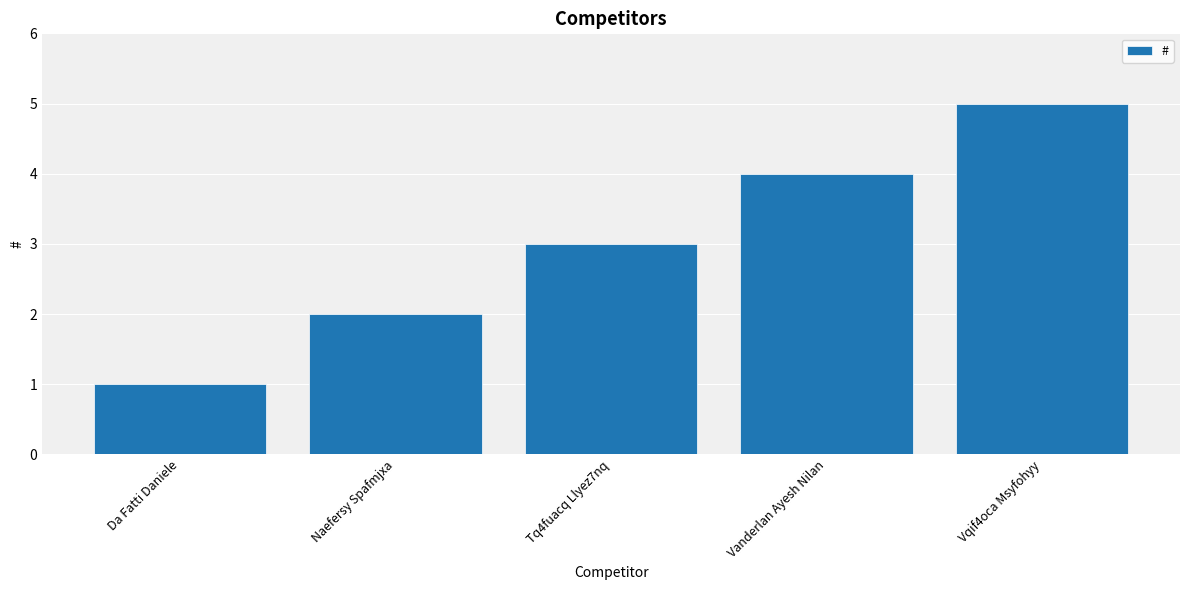

Reading right to left, list all the values displayed in this chart.

5	4	3	2	1